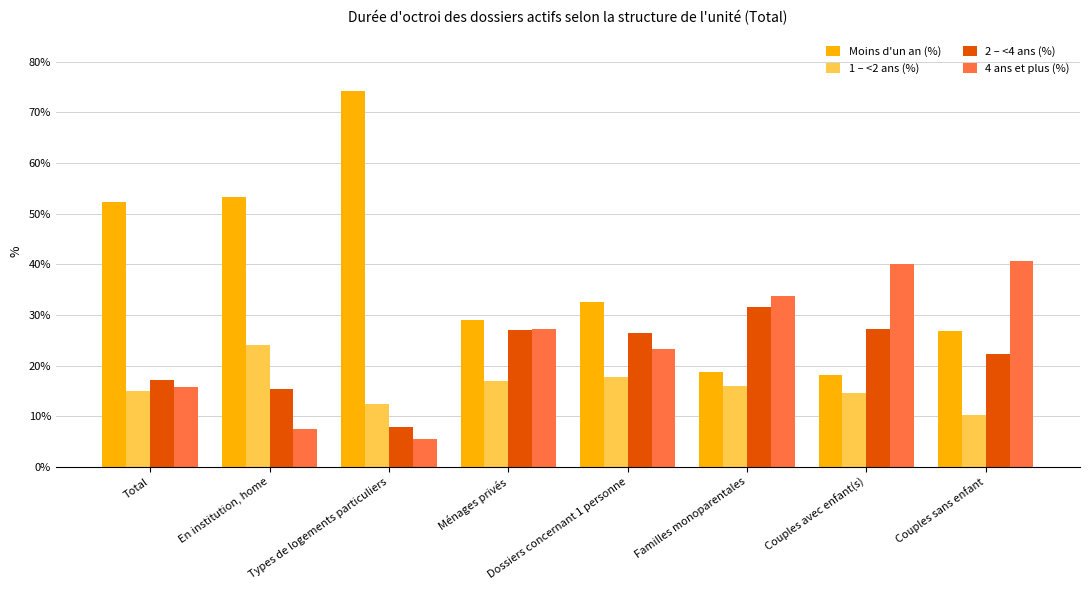

What is the difference between the Moins d'un an (%) values at Couples sans enfant and Familles monoparentales?

8.0